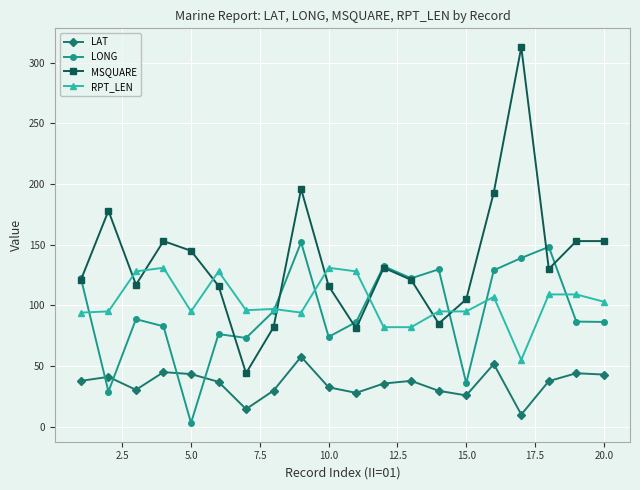

Which series has the largest range (max minus min)?

MSQUARE